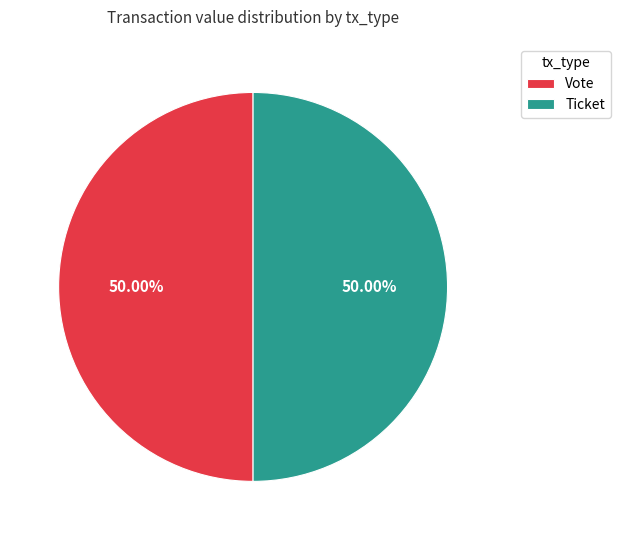

Approximately how many times larger is the value at Vote compared to Ticket?

1.0